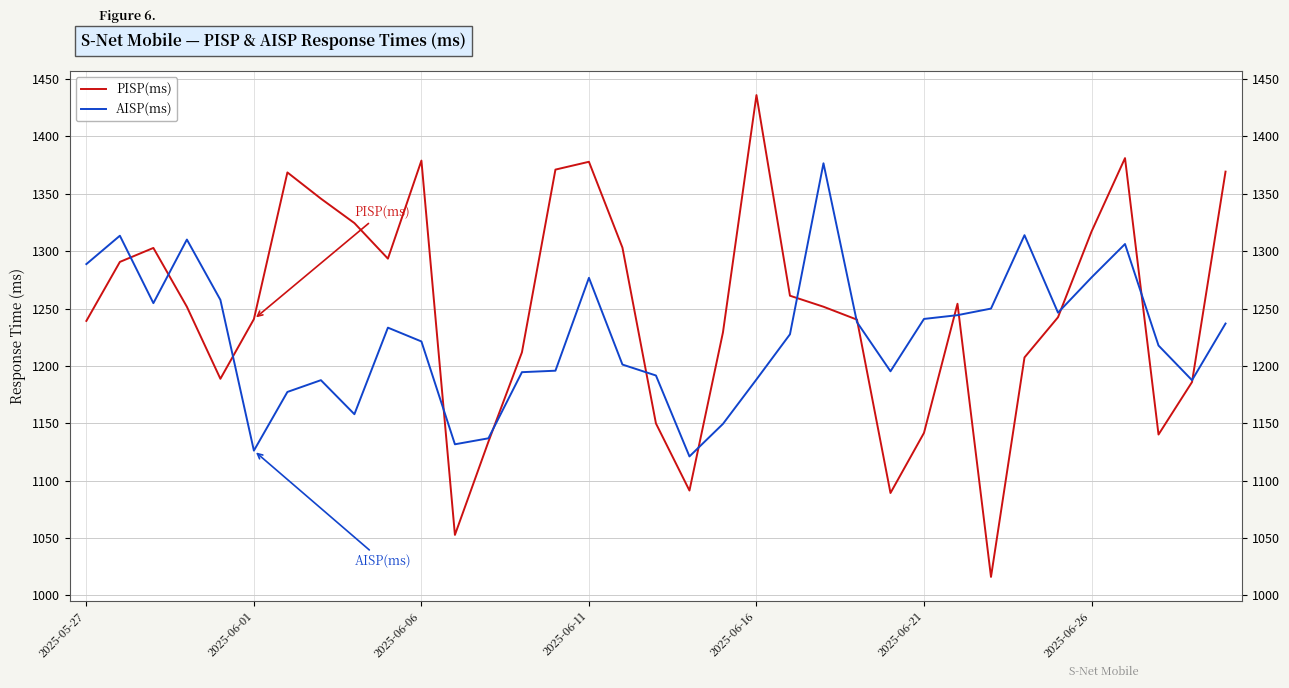

Which series has the largest total across all categories?

PISP(ms)